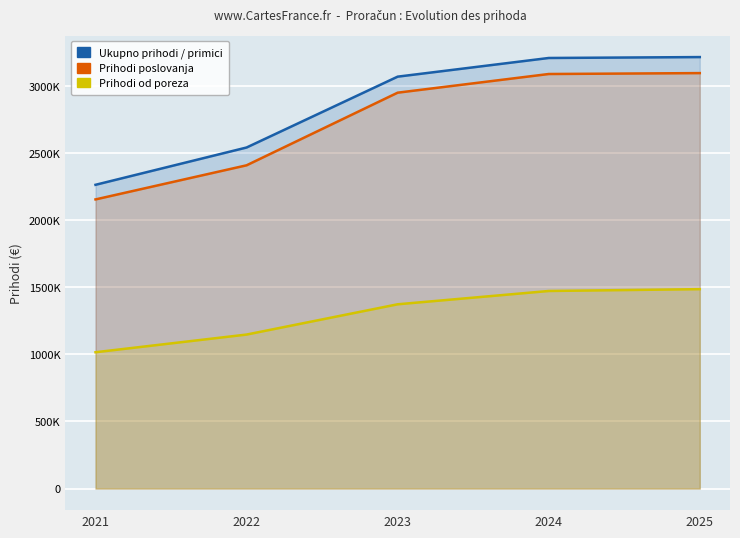

How many data points in Prihodi od poreza are above 1373687?

2